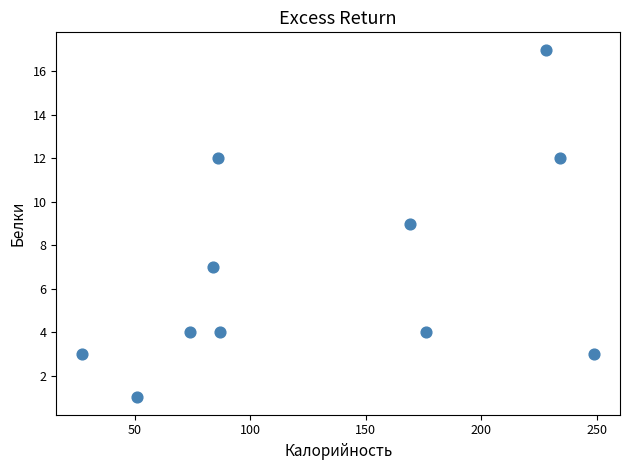

What is the range of Y values (max minus min)?

16